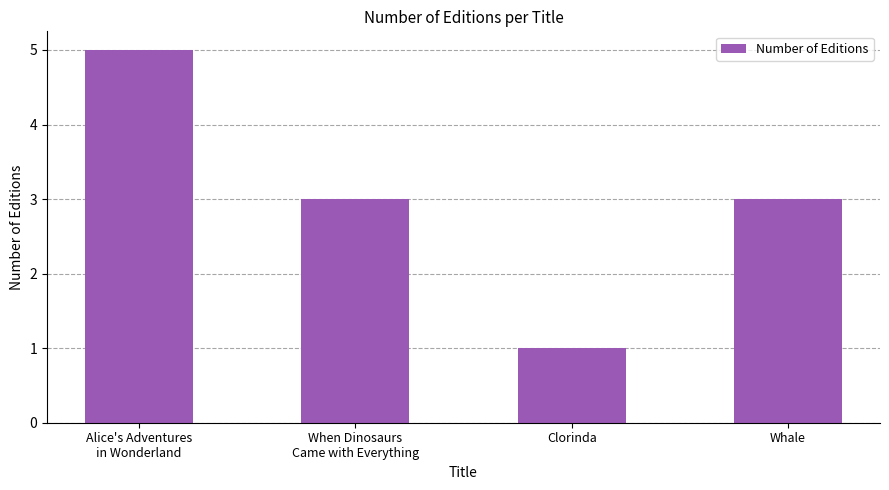

What is the maximum value shown in the chart?

5